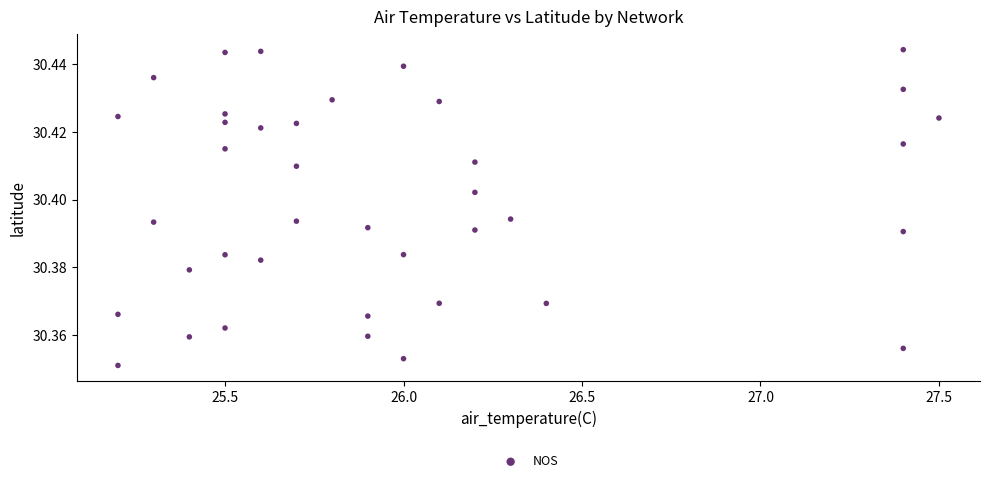

What is the range of X values (max minus min)?

2.3